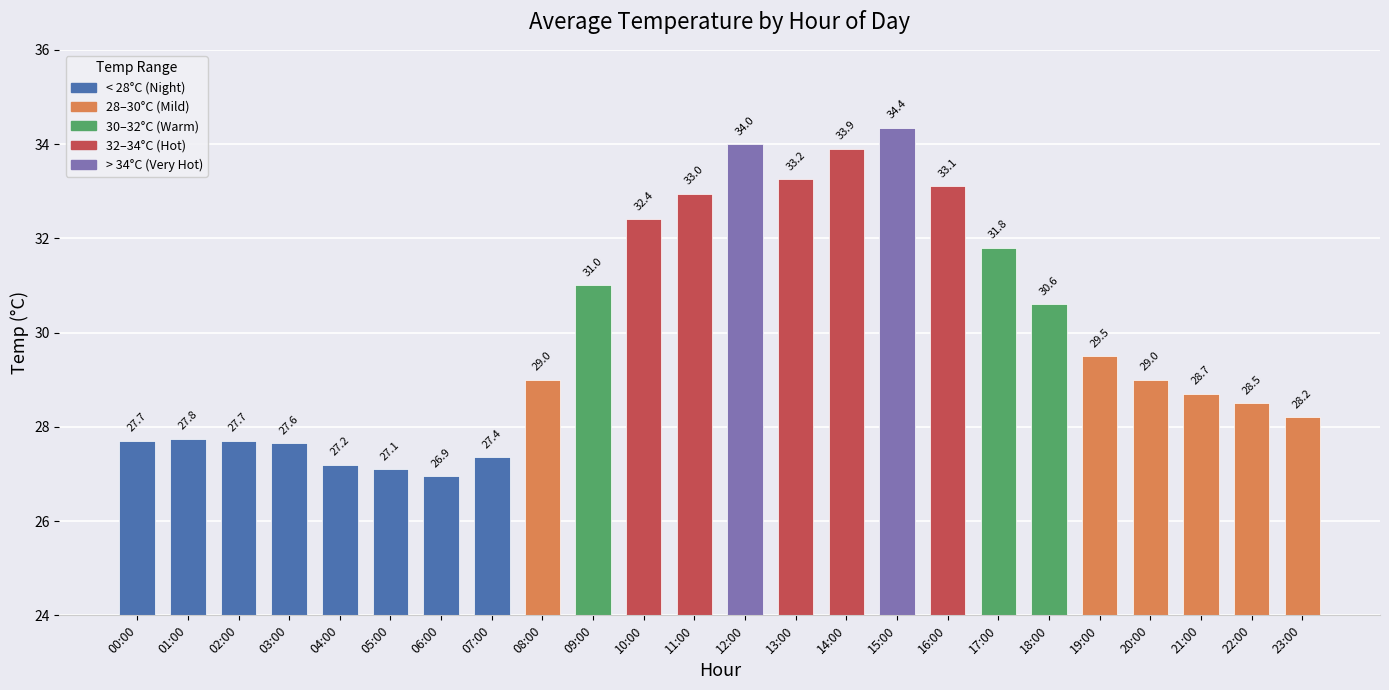

What is the value of the 18th bar from the left?

31.8